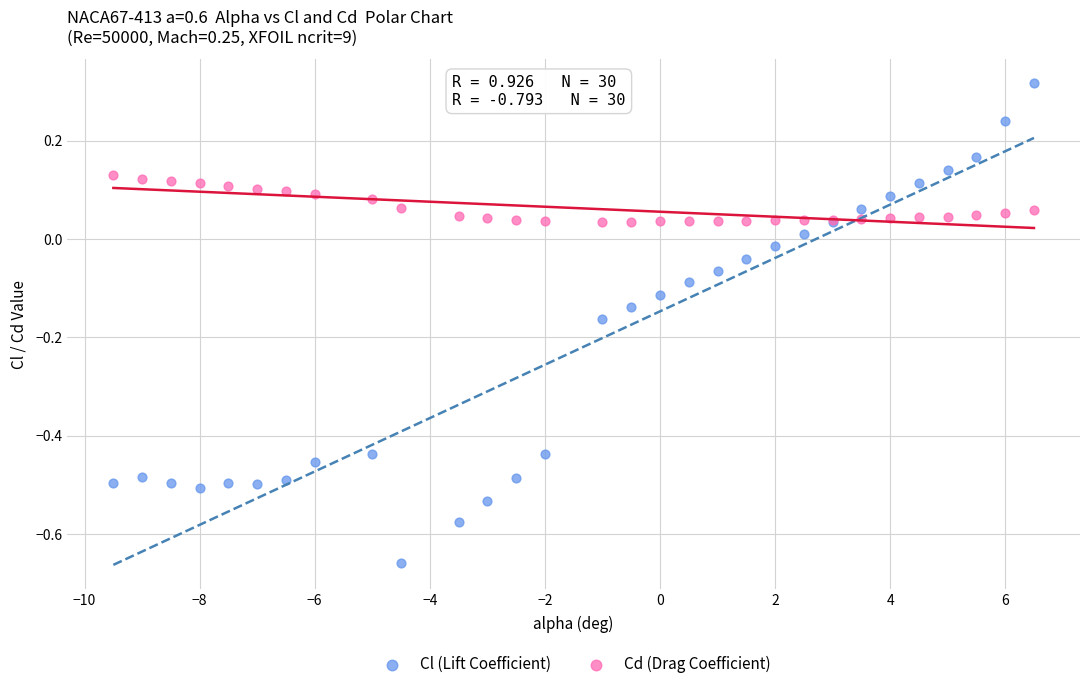

Which series reaches the minimum Y coordinate?

Cl (Lift Coefficient)